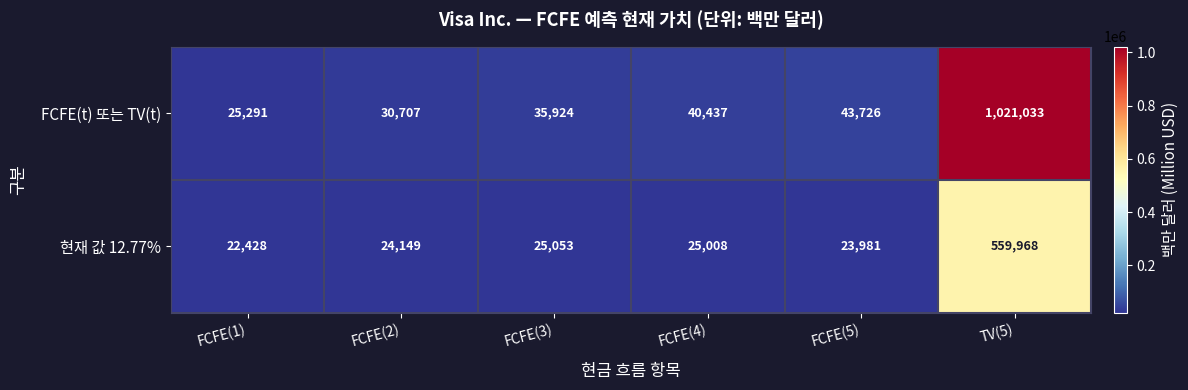

Reading left to right, what are all the values shown in this chart?

FCFE(t) 또는 TV(t): 25291	30707	35924	40437	43726	1021033
현재 값 12.77%: 22428	24149	25053	25008	23981	559968